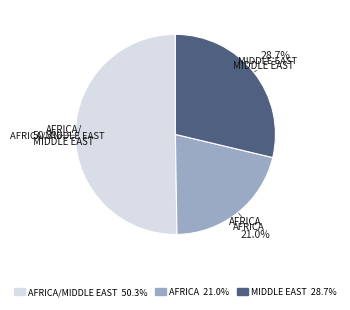

What is the majority slice?

AFRICA/MIDDLE EAST 50.3%